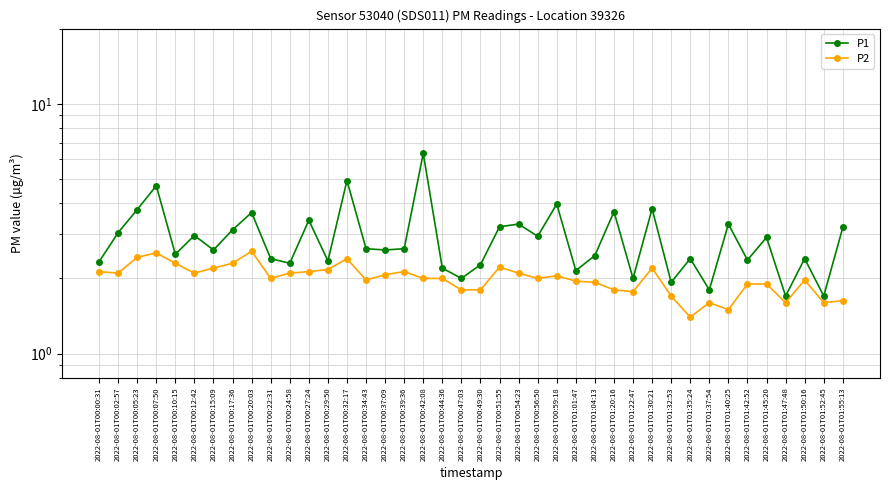

True or false: P2 and P1 intersect in this chart.

False